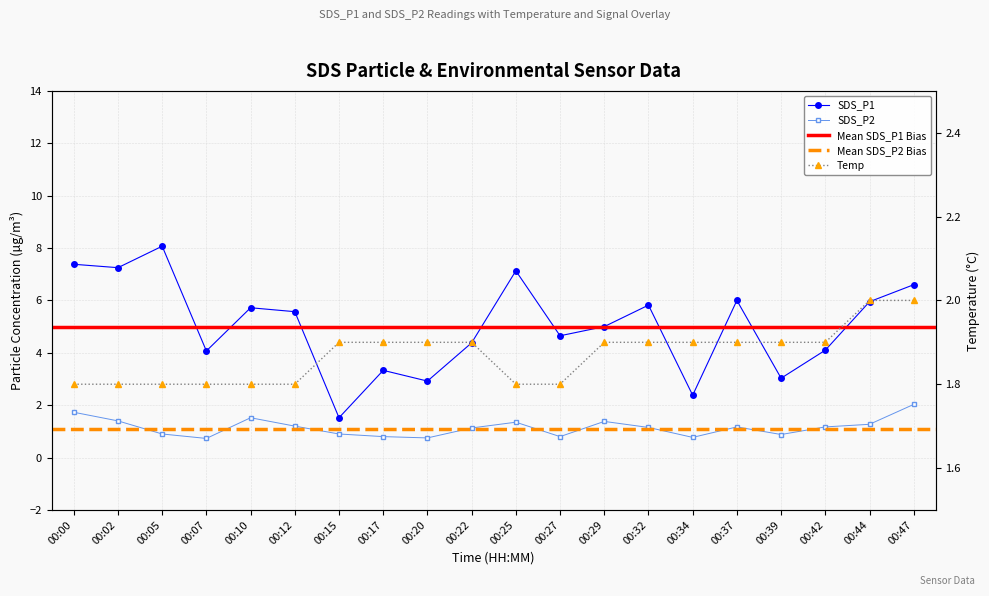

What is the spread (max minus min) of values at 00:05?

7.2